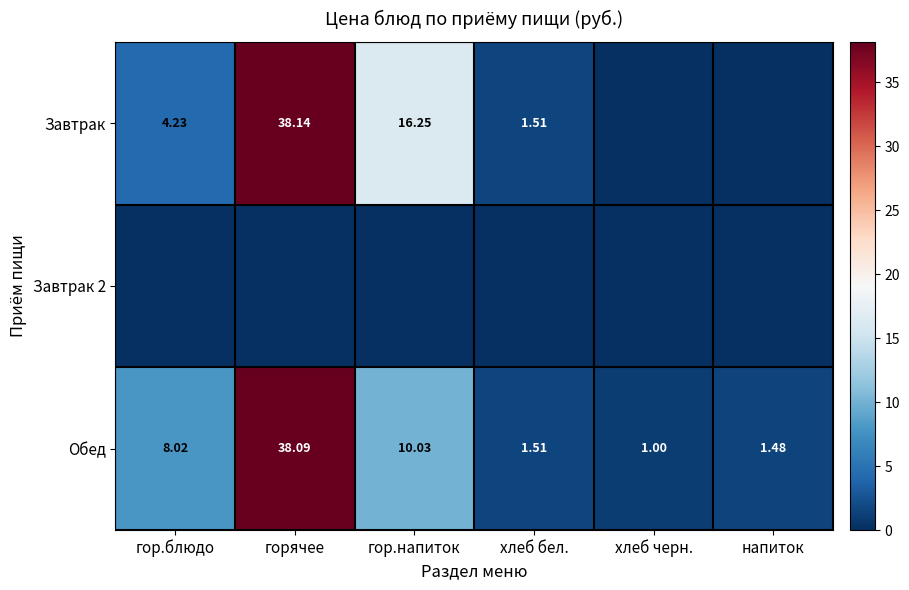

Is the value of Обед at гор.блюдо greater than the value of Завтрак 2 at гор.блюдо?

Yes